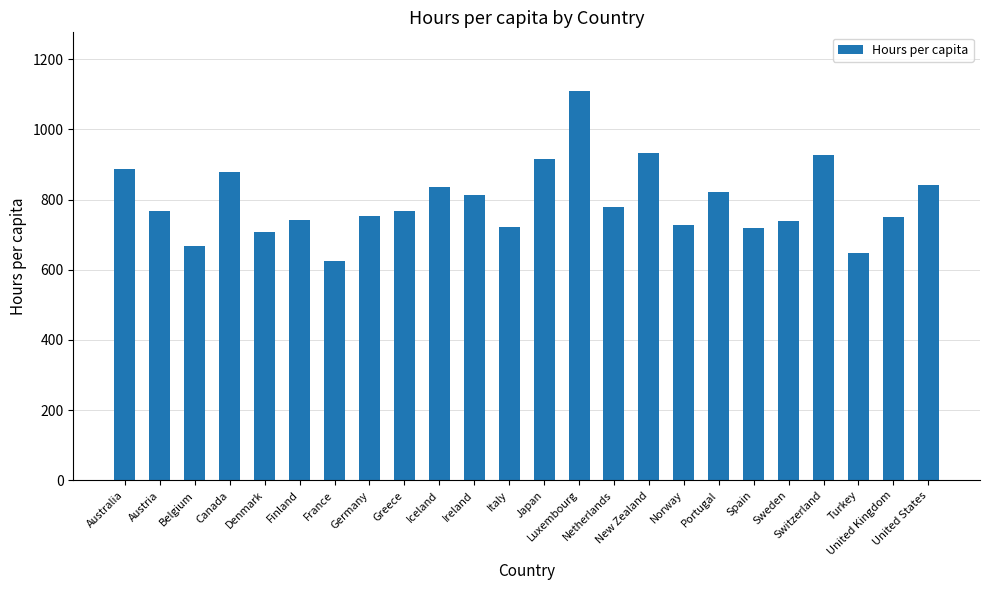

What is the change in value from Ireland to Italy?

-89.4